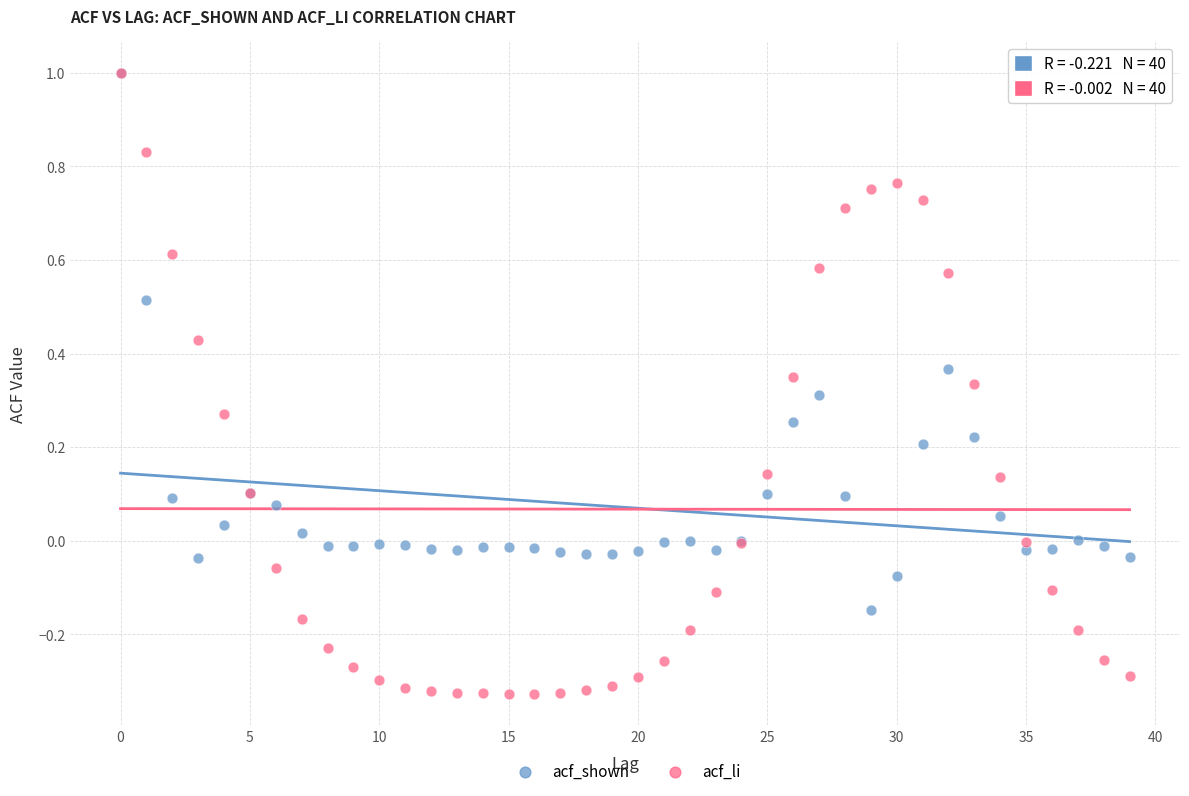

What are all the series names shown in the legend?

acf_shown, acf_li